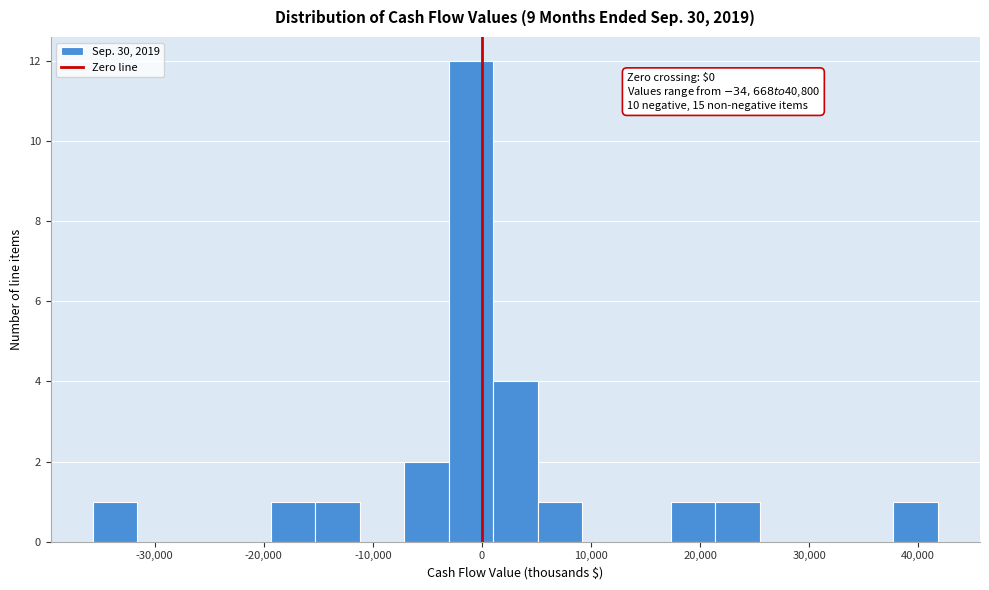

Over which range of the x-axis is the bar tallest?

-3000 to 1000